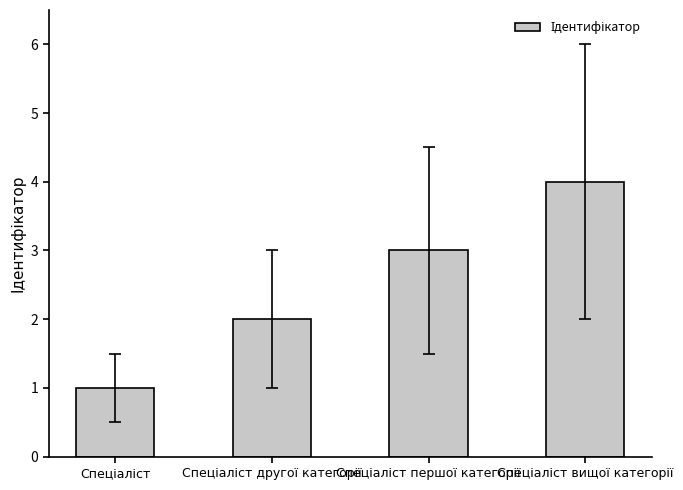

What is the minimum value shown in the chart?

1